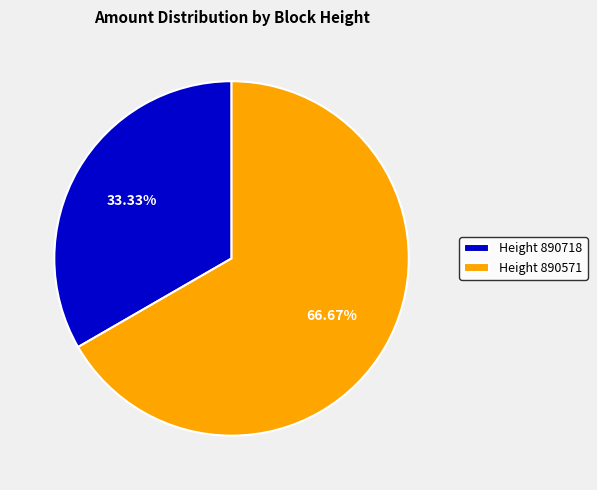

To the nearest percent, what is the difference between the largest and smallest slice percentages?

33%